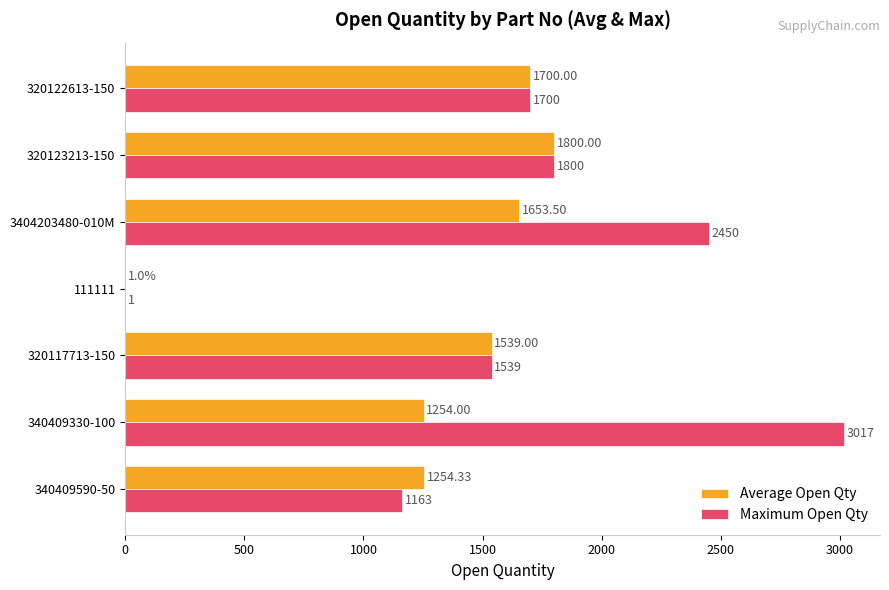

What is the sum of all Maximum Open Qty values?

11670.0